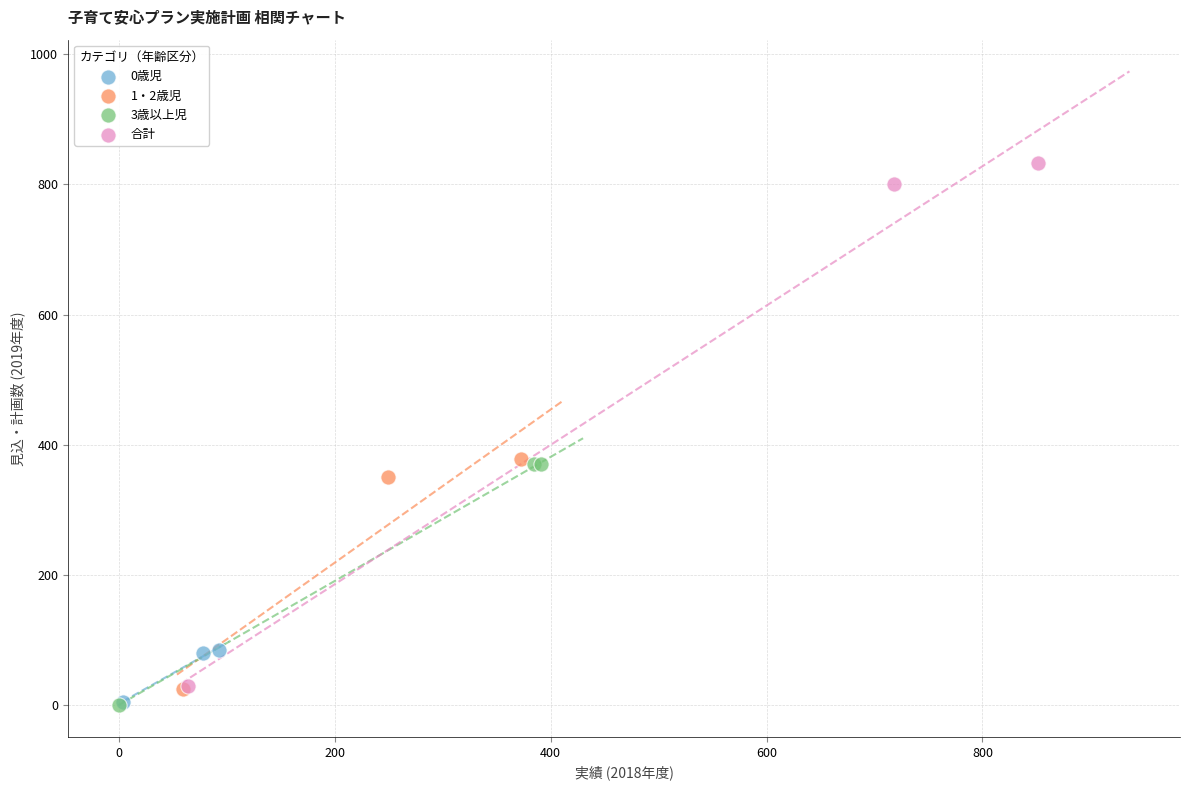

What are all the series names shown in the legend?

0歳児, 1・2歳児, 3歳以上児, 合計